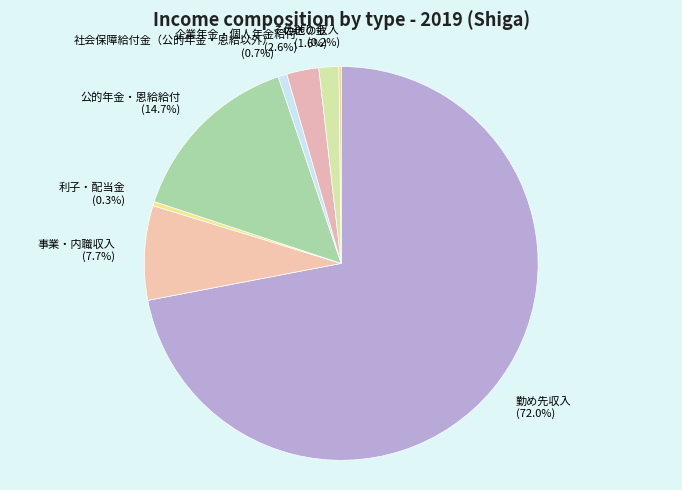

Is there any slice that represents more than half of the pie?

Yes